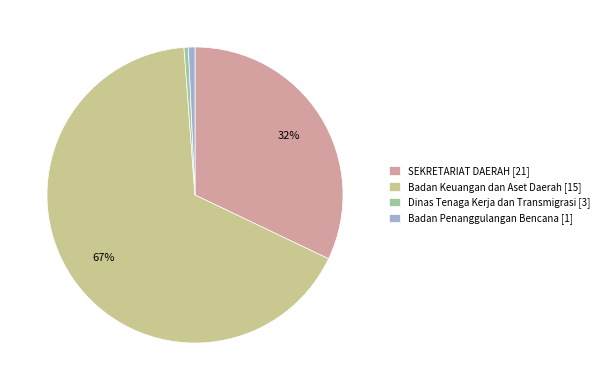

The Dinas Tenaga Kerja dan Transmigrasi [3] slice represents 0% of the pie. True or false?

True